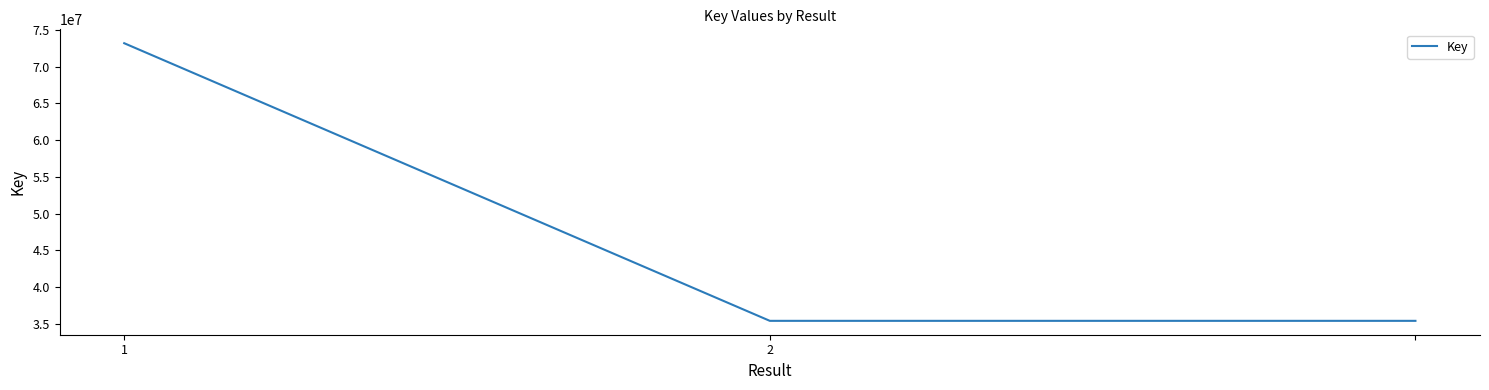

Count the number of data series in this chart.

1